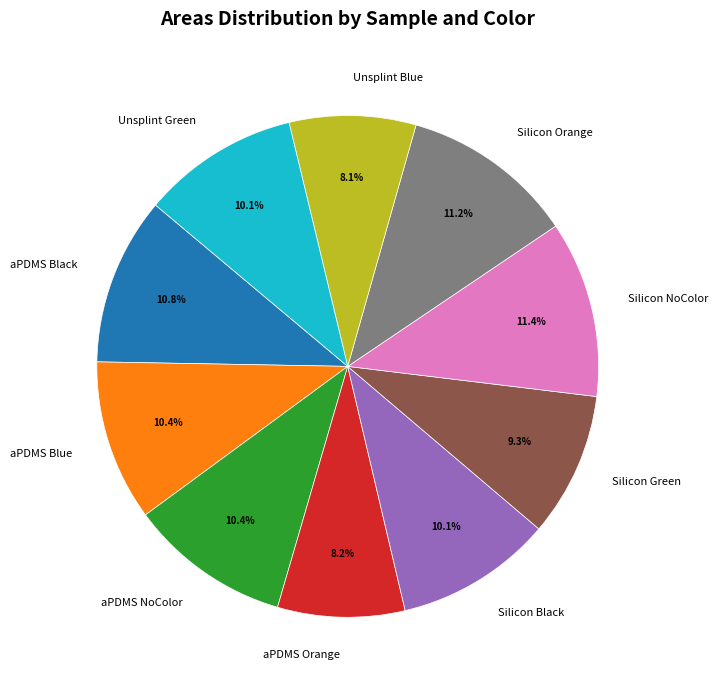

Is it true that Silicon Green is 9% of the pie?

True